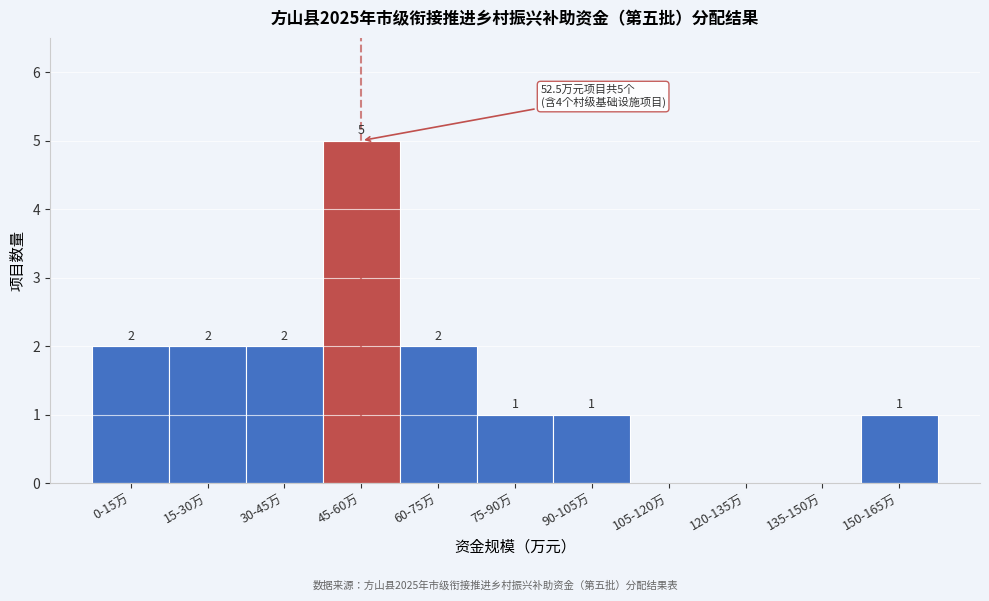

Reading left to right, transcribe all the data shown in this chart.

0-15万=2	15-30万=2	30-45万=2	45-60万=5	60-75万=2	75-90万=1	90-105万=1	105-120万=0	120-135万=0	135-150万=0	150-165万=1